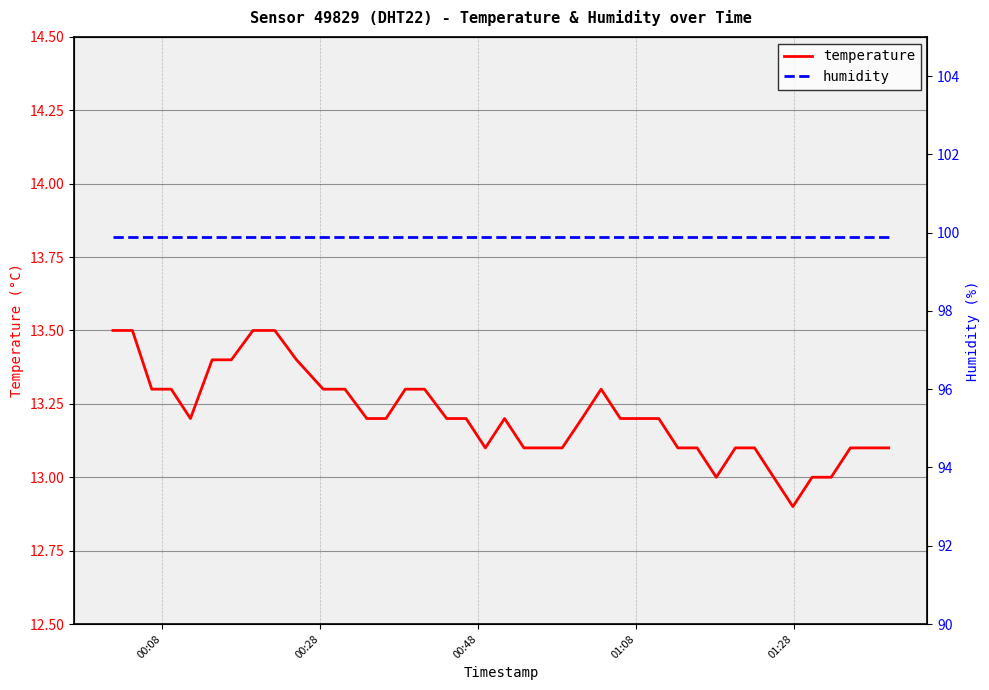

How many data points in temperature are above 13?

35